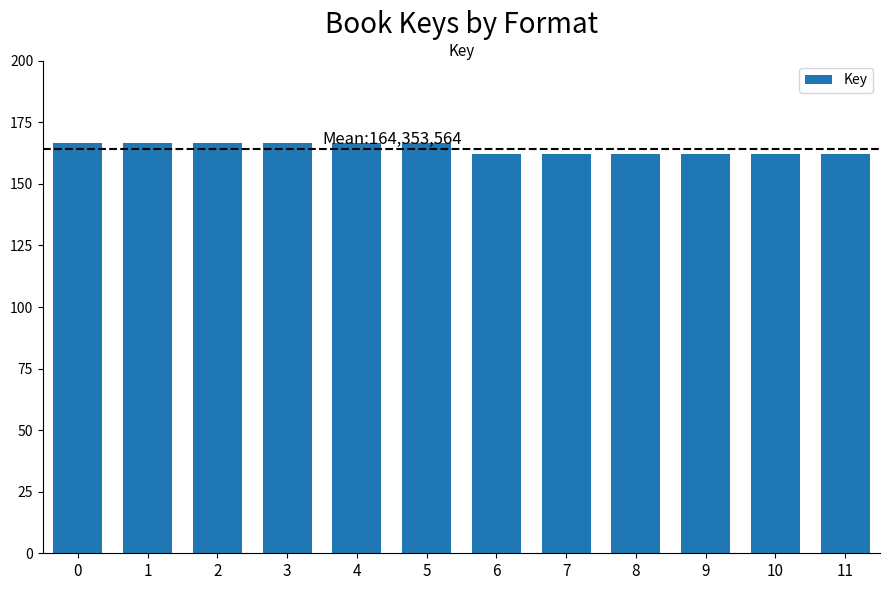

At which category does the chart reach its minimum across all series?

9